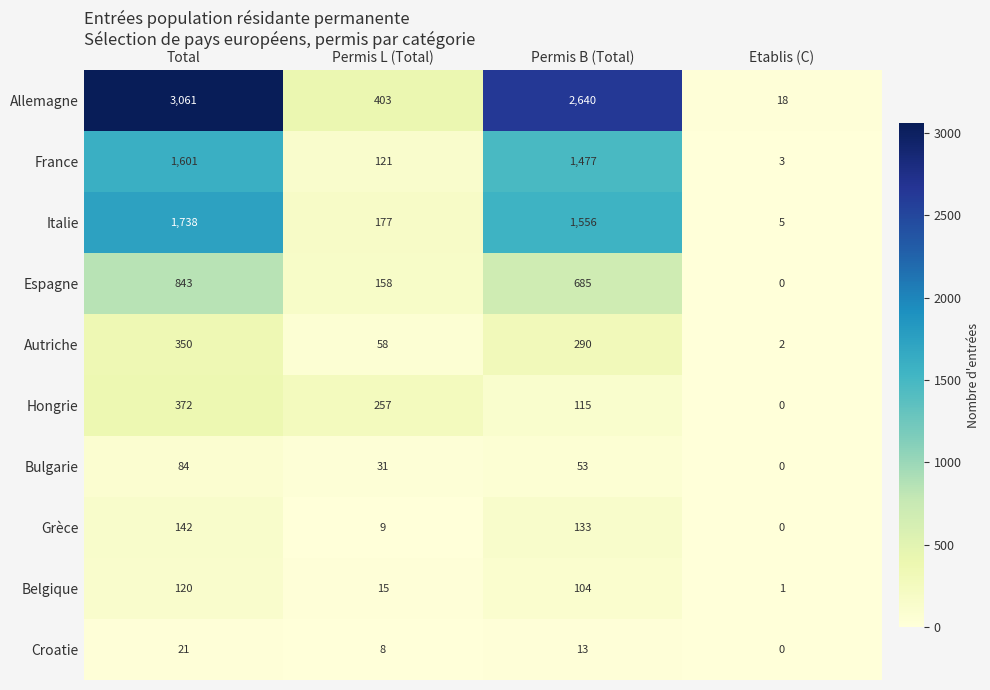

Where is Belgique nearest to the value 60?

Permis B (Total)